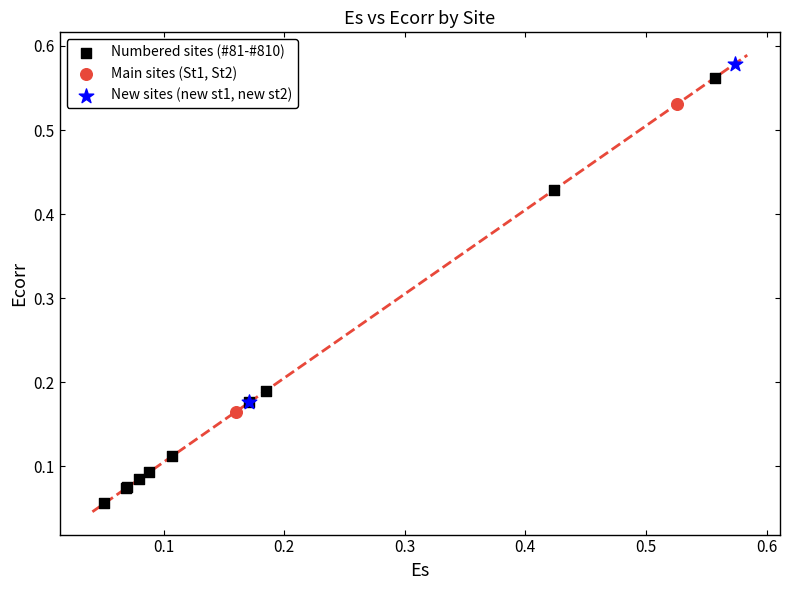

What are all the series names shown in the legend?

Numbered sites (#81-#810), Main sites (St1, St2), New sites (new st1, new st2)